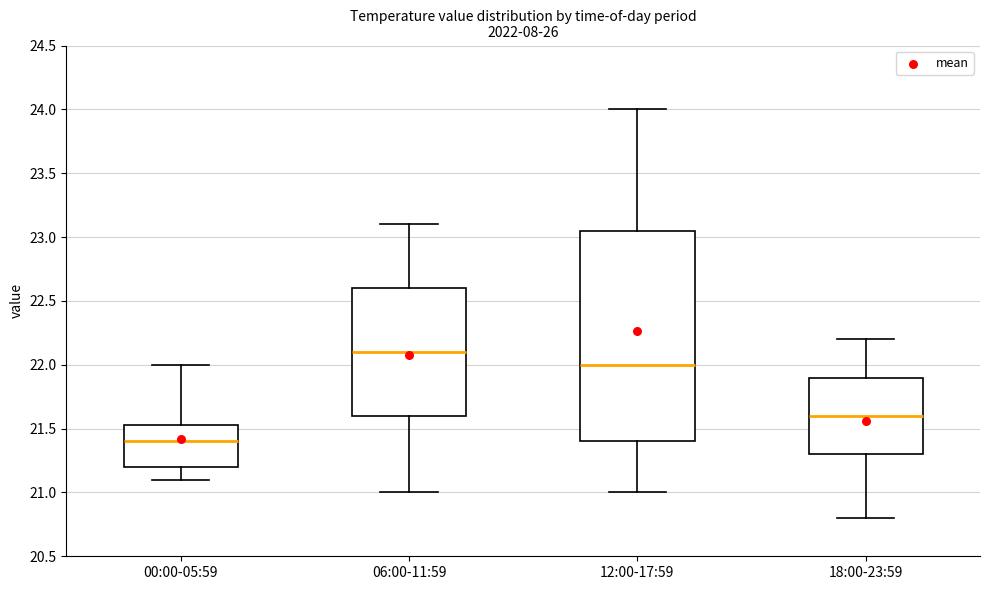

Where does the lower whisker of the box for 18:00-23:59 end on the y-axis? The values are not printed on the chart, so give them approximately, as read against the axis.

20.80